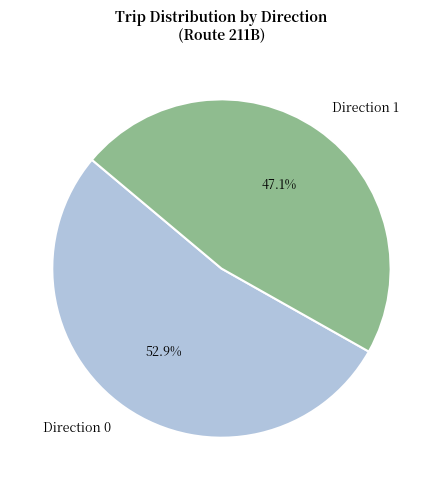

What is the smallest slice in the pie chart?

Direction 1